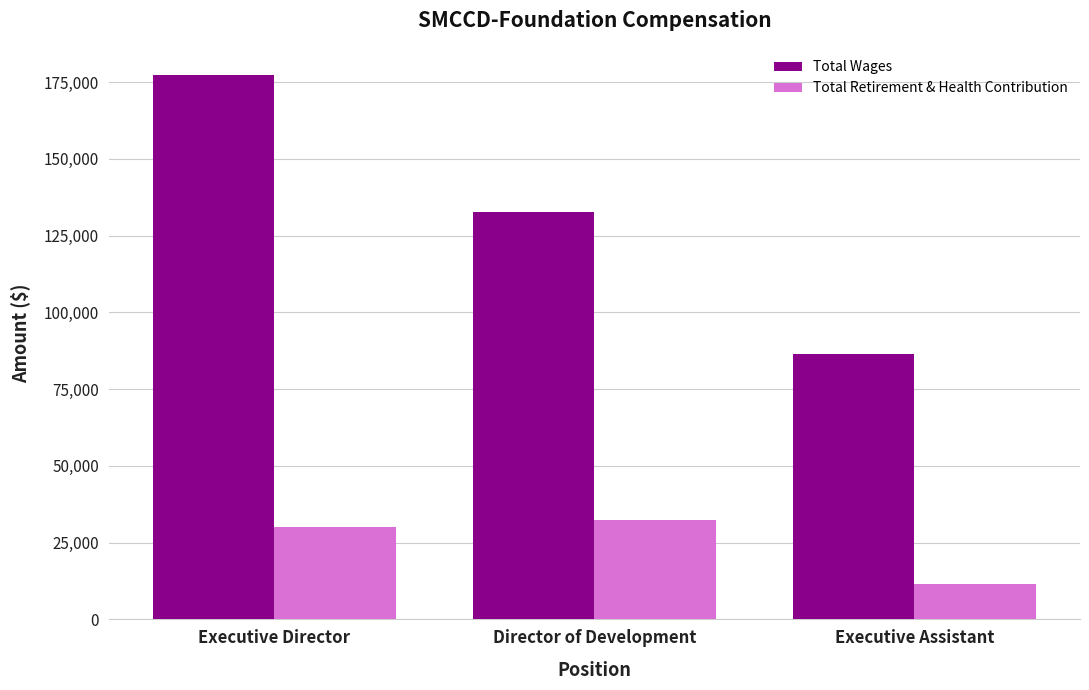

Count the number of data series in this chart.

2